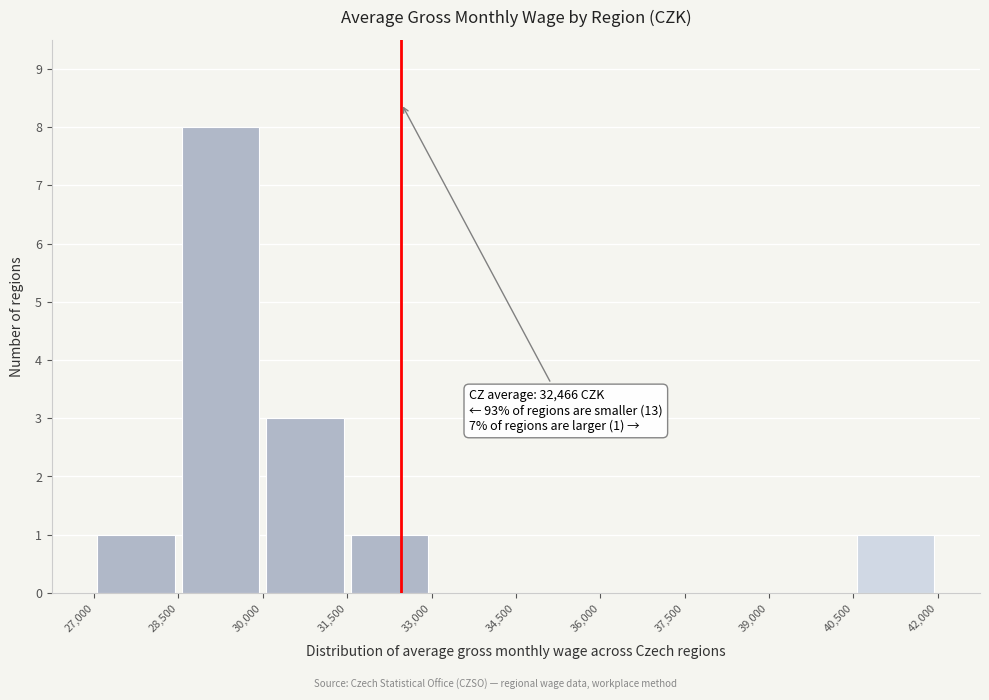

Which range on the x-axis has the tallest bar?

28,500 to 30,000